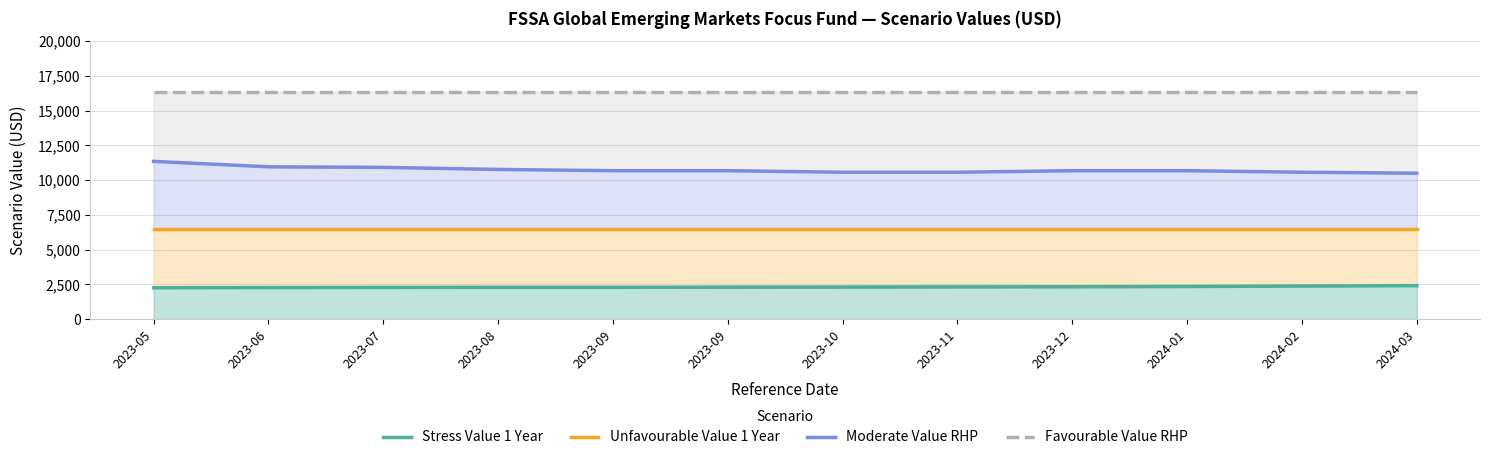

True or false: Stress Value 1 Year has a value of 2330 at 2023-12.

True